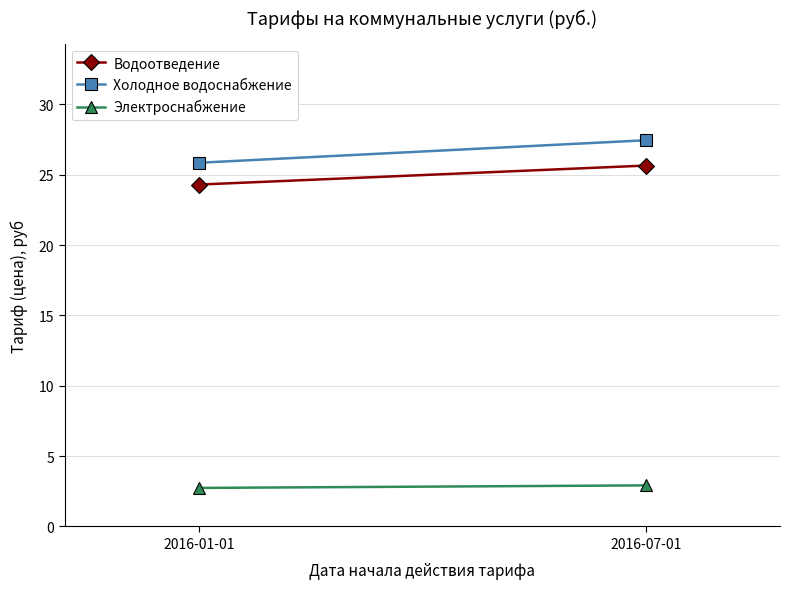

Is it true that Холодное водоснабжение equals 27.4 at 2016-07-01?

True